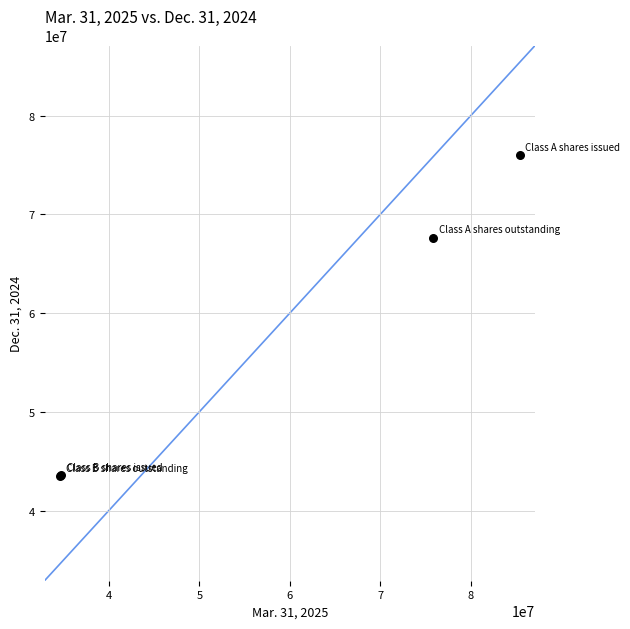

What Y value in the scatter plot is closest to 59717759?

67614875